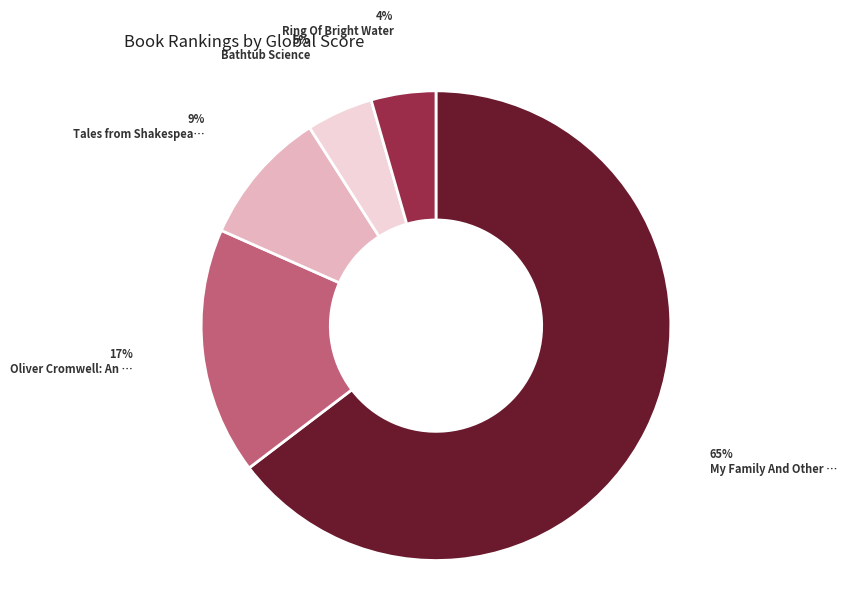

To the nearest percent, what is the average slice percentage?

20%